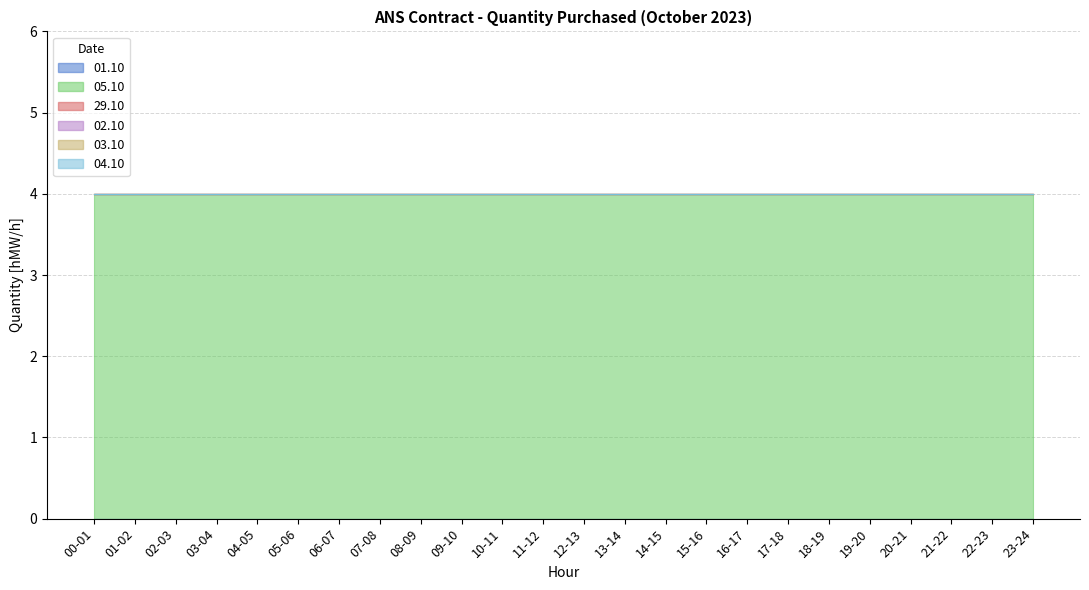

At how many categories does at least one series exceed 2?

24